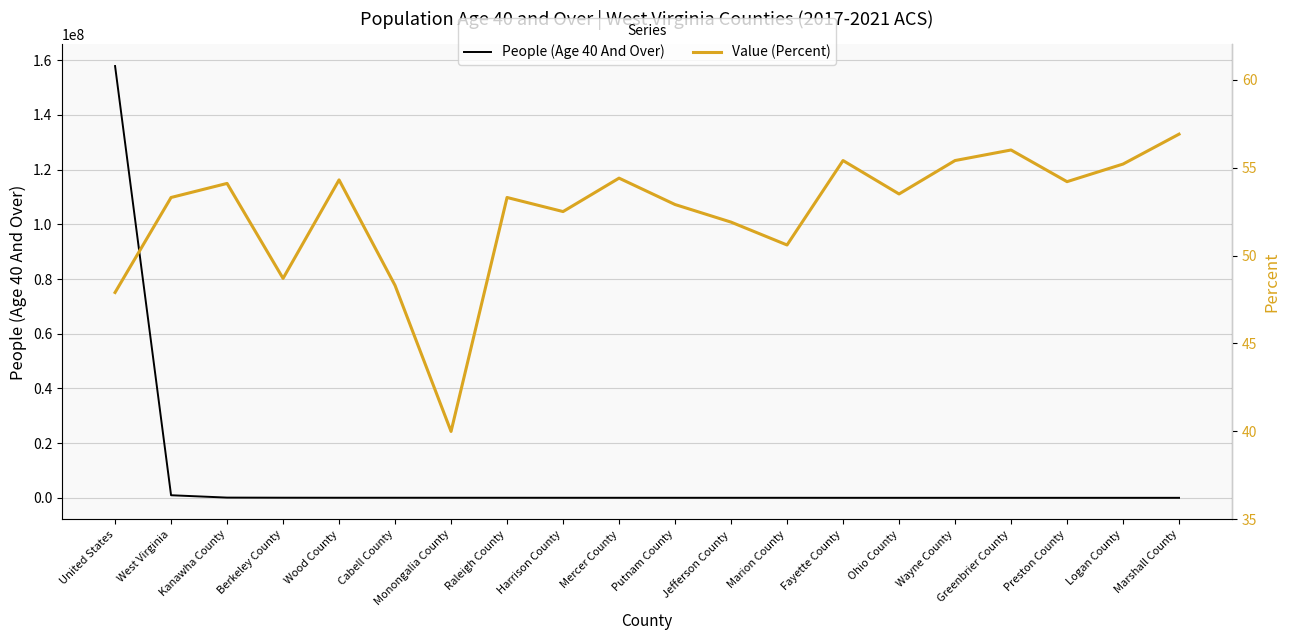

What is the sum of the Value (Percent) values at Harrison County and Wood County?

106.8